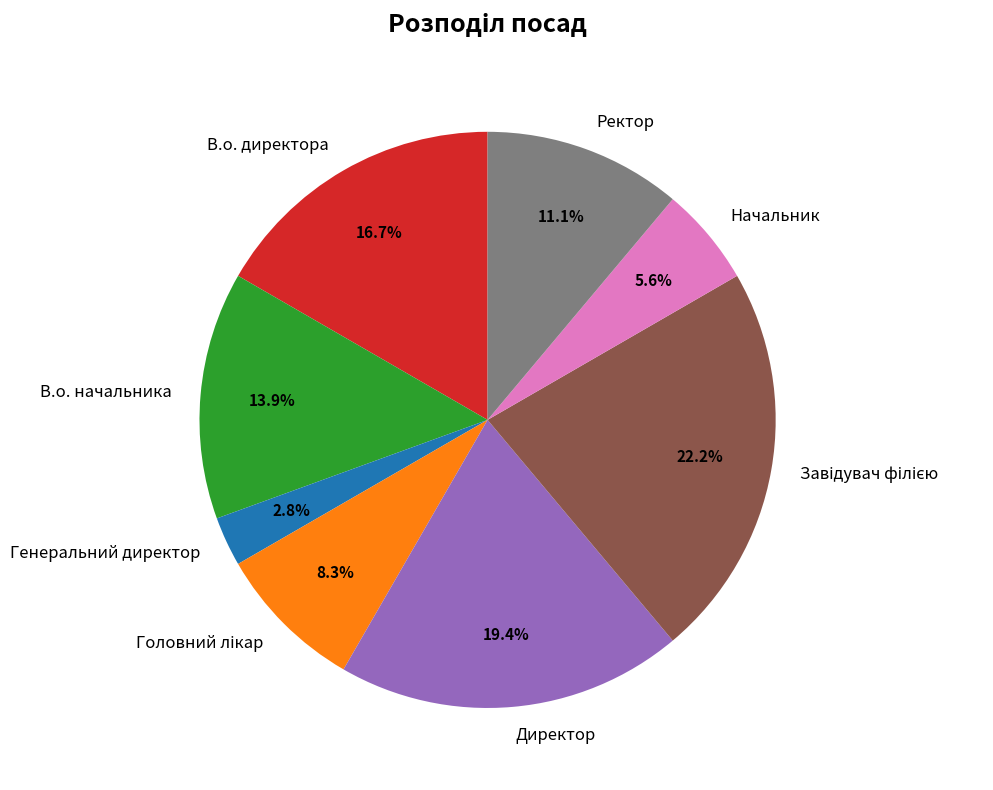

Does Начальник account for over 50% of the chart?

No